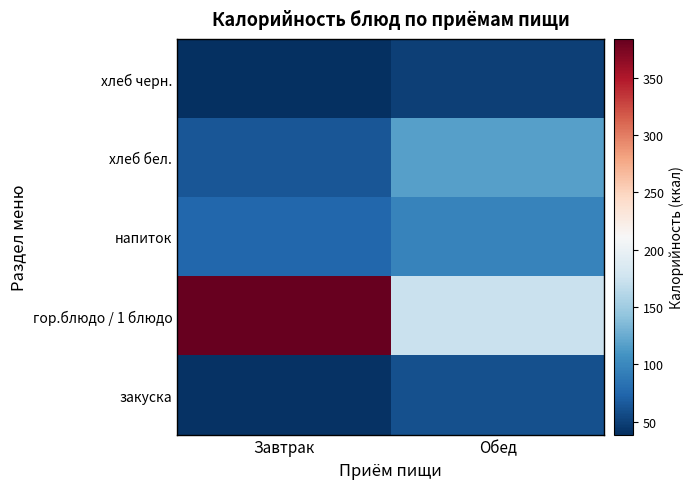

What is the total value across all series at Завтрак?

600.4